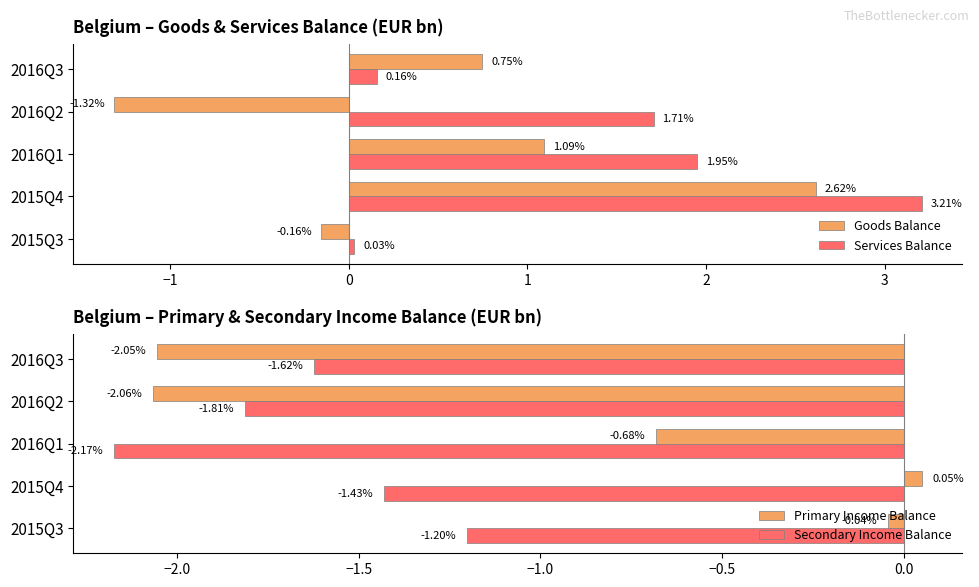

What is the average value of the Services Balance series?

1.4